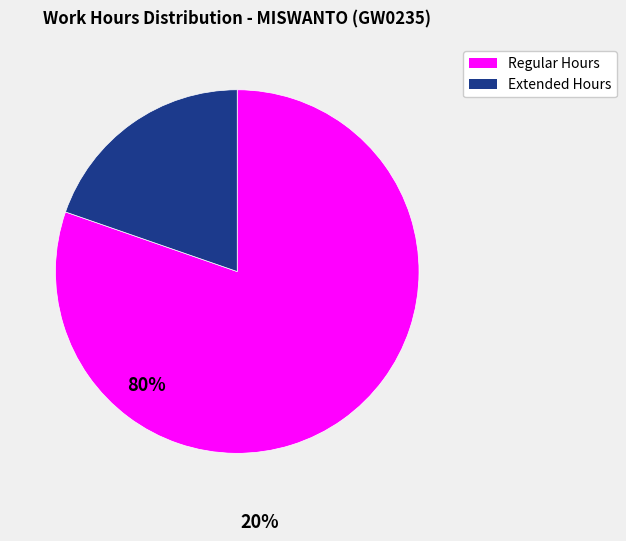

Does any single category account for the majority?

Yes